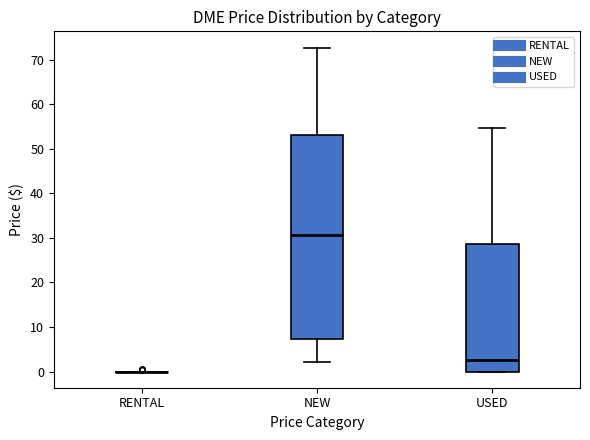

Reading left to right, read every box against the y-axis: the position of its median line, the range the box covers, and the ends of its whiskers. The values are not printed on the chart, so give them approximately, as read against the axis.

RENTAL: box collapsed to a line at 0, whiskers 0 to 0
NEW: median 31, box 7 to 53, whiskers 2 to 73
USED: median 3, box 0 to 29, whiskers 0 to 55